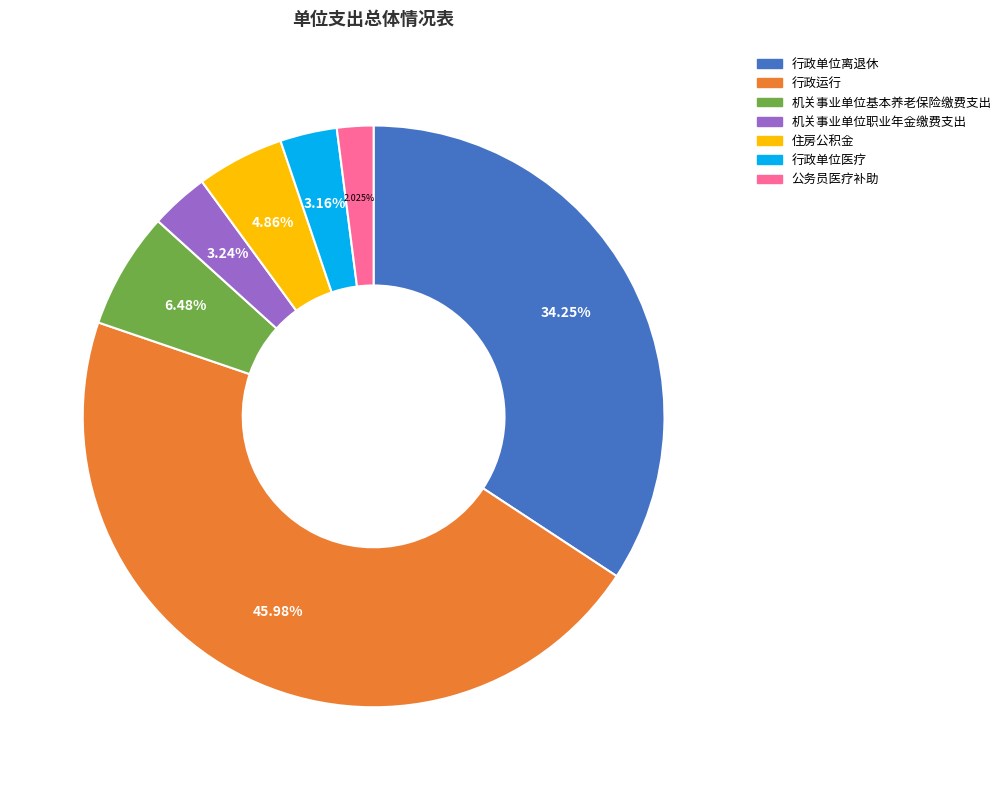

Which has a higher value, 公务员医疗补助 or 行政单位离退休?

行政单位离退休